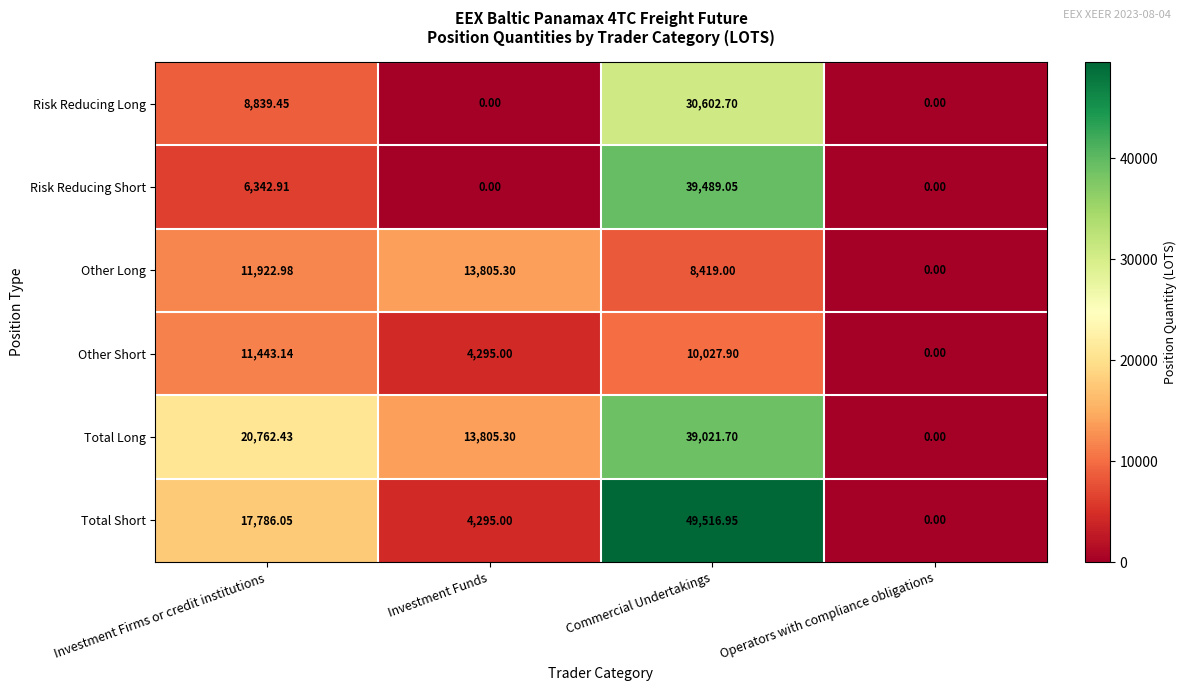

Where is Total Long nearest to the value 19510?

Investment Firms or credit institutions